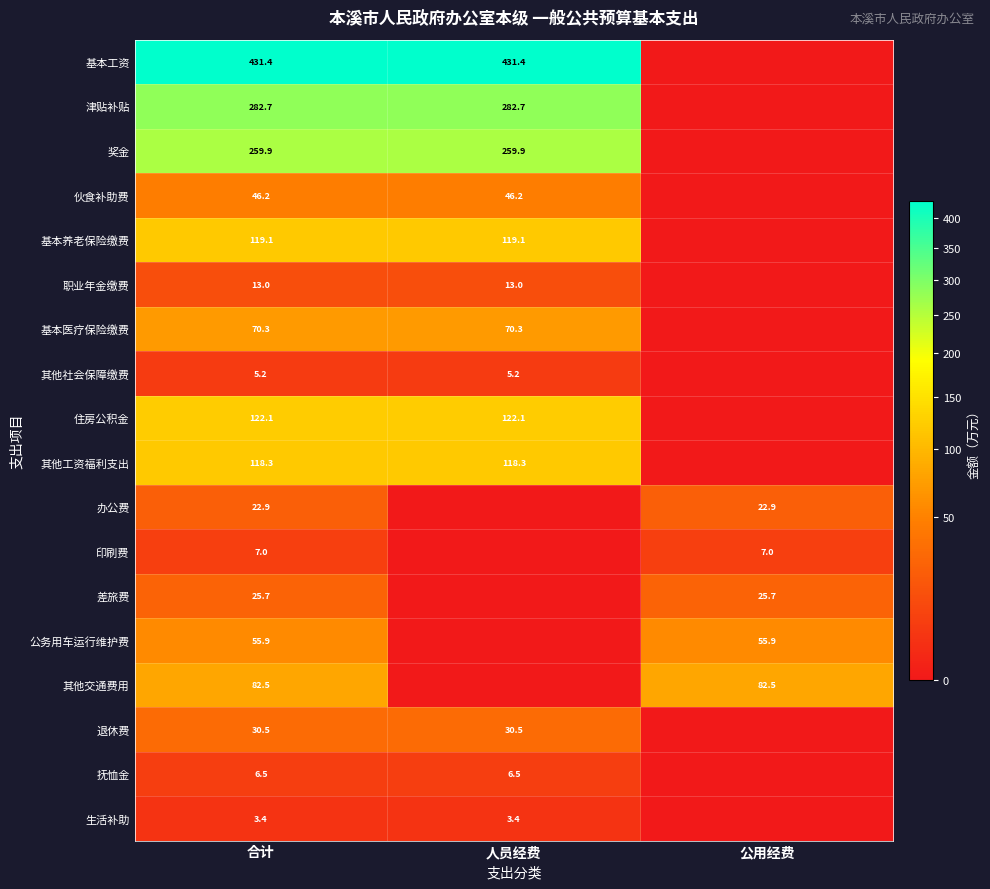

What is the spread (max minus min) of values at 公用经费?

82.5